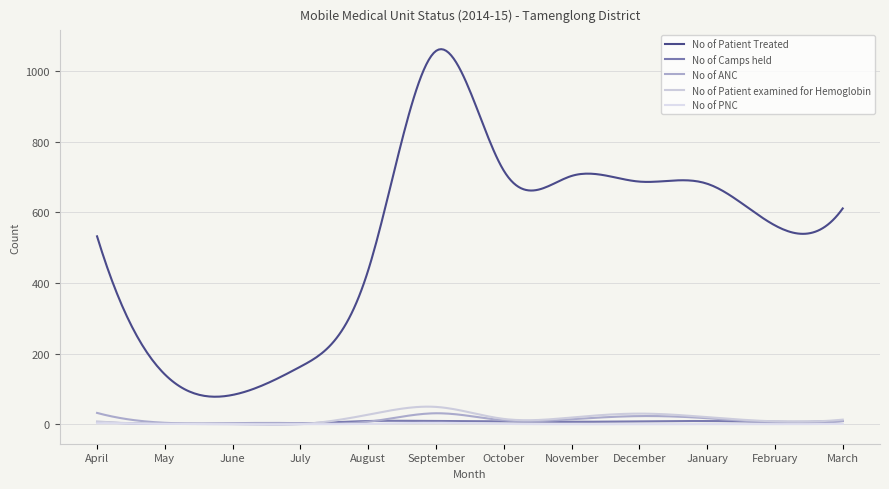

At which label does No of Patient Treated reach its minimum?

June